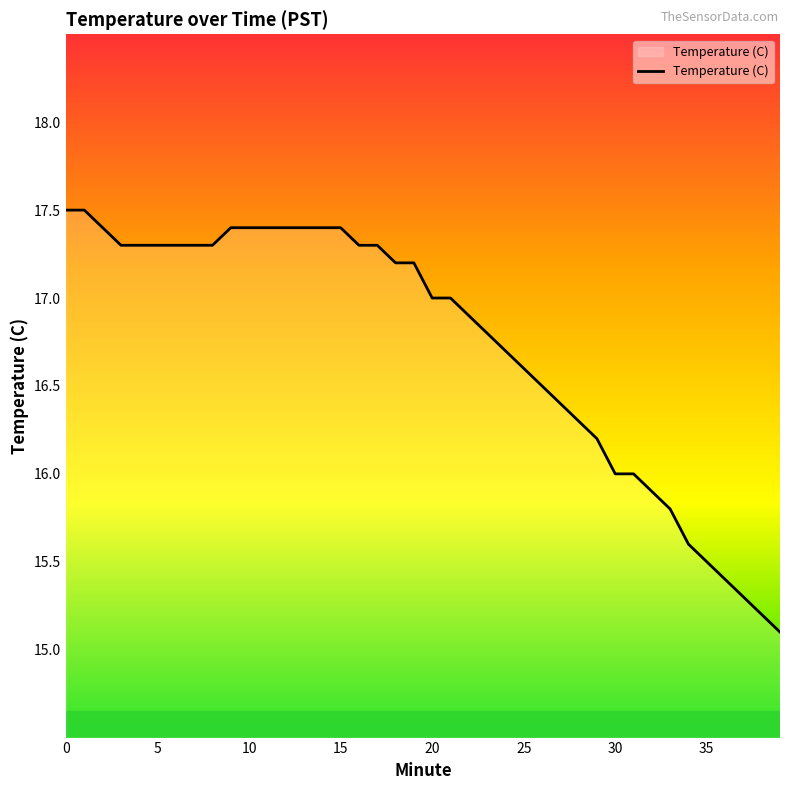

What is the greatest value displayed?

17.5